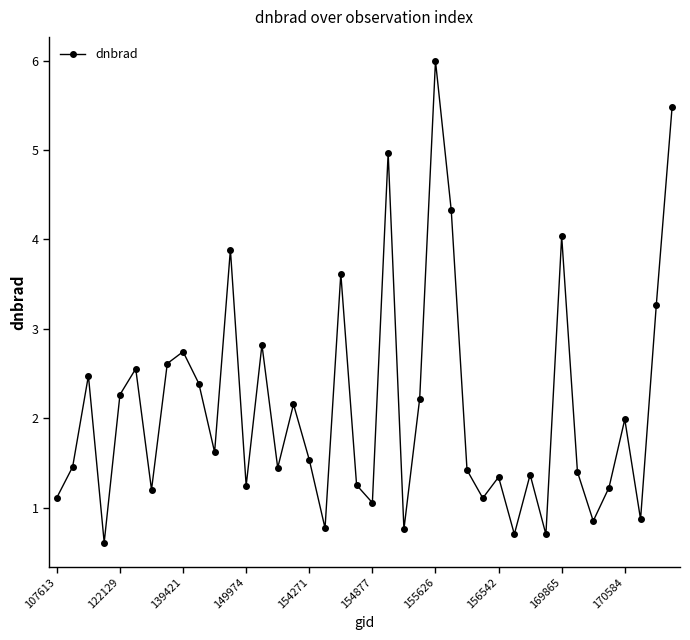

What is the difference between the second highest and second lowest values?

4.8